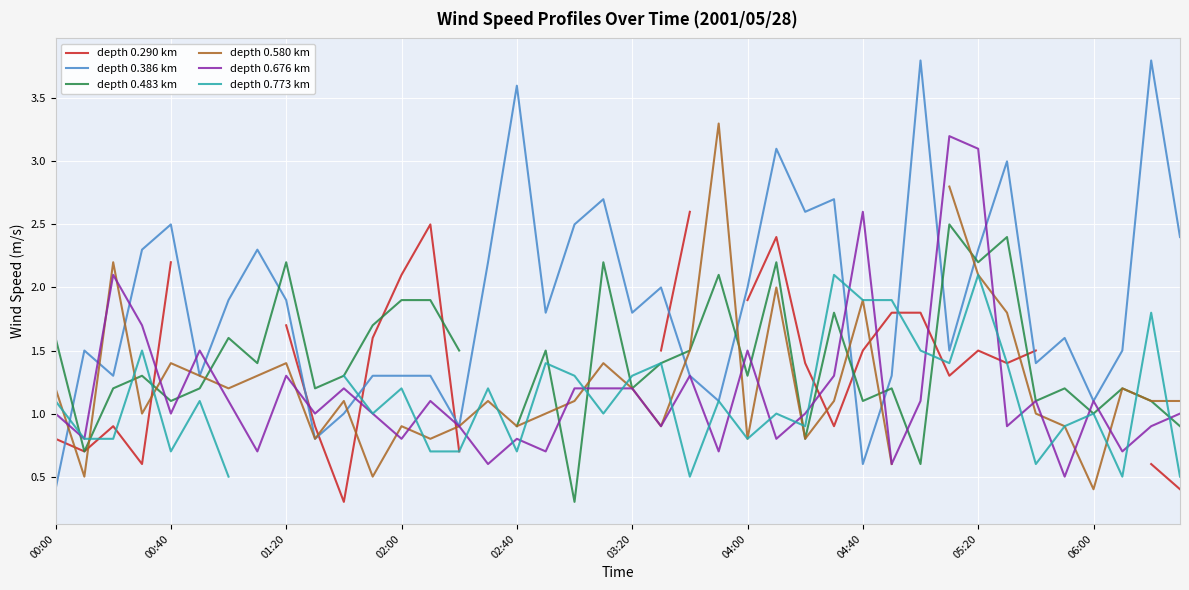

True or false: depth 0.290 km and depth 0.580 km intersect in this chart.

True